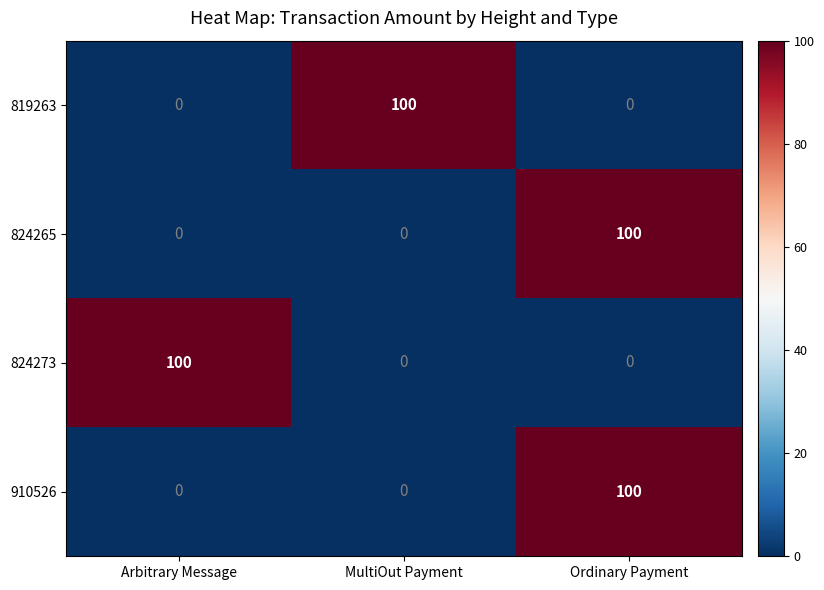

What is the sum of the 824273 values at Arbitrary Message and MultiOut Payment?

100